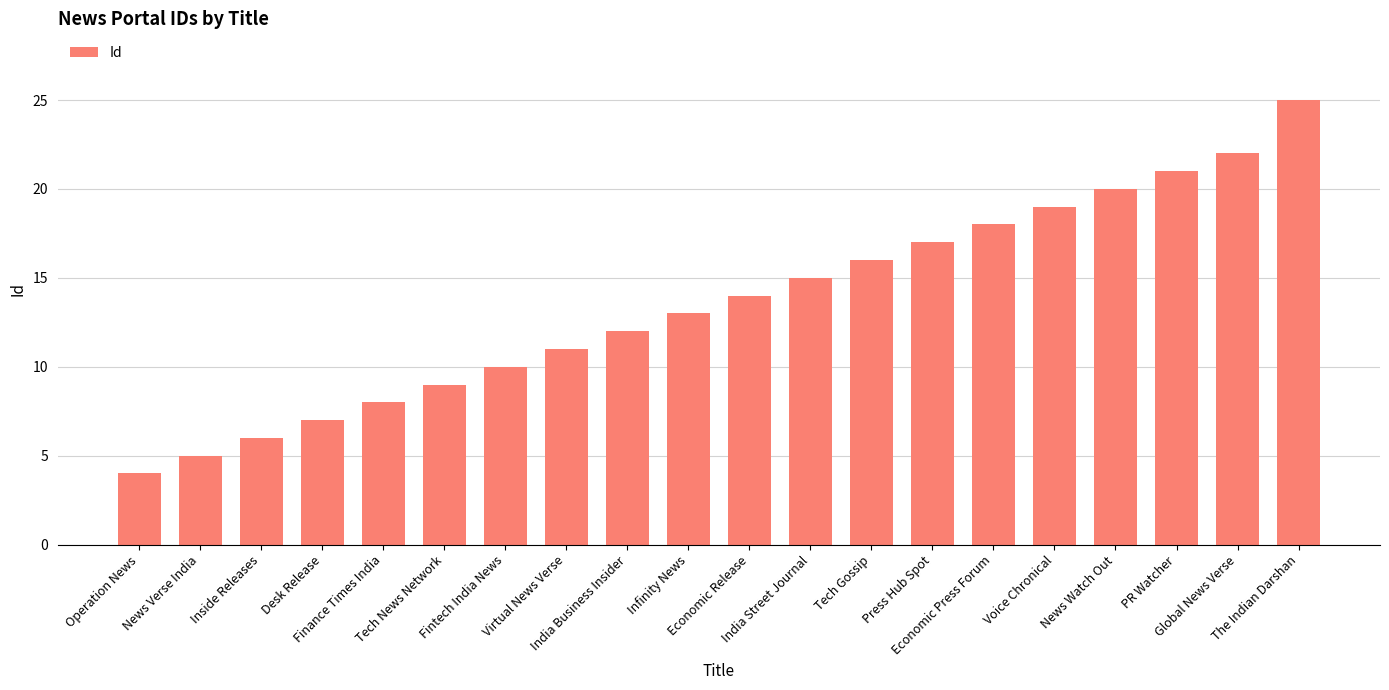

What is the sum of all values?

272